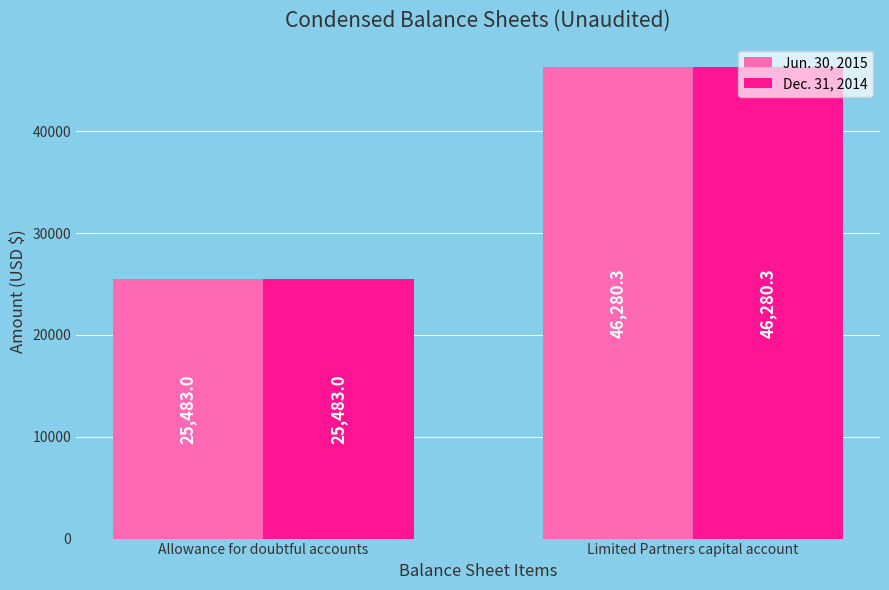

At which label does Jun. 30, 2015 first exceed 46280?

Limited Partners capital account